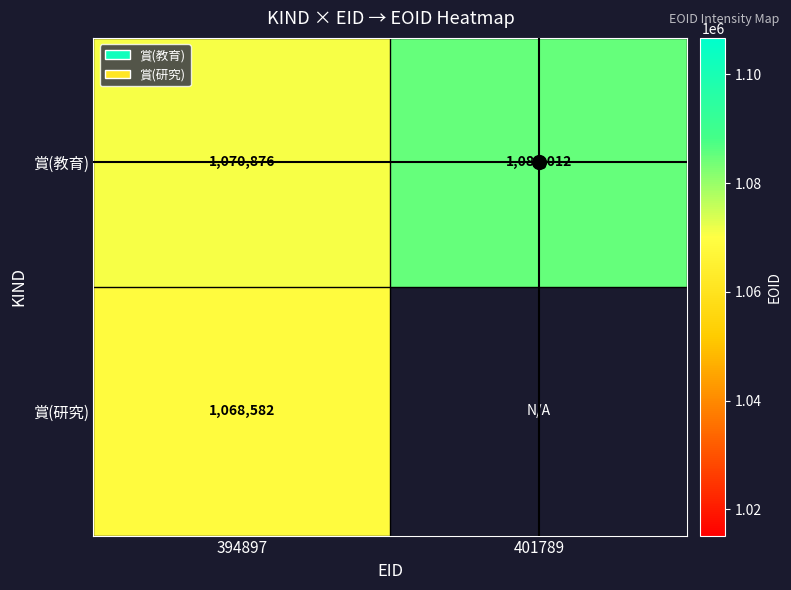

What is the difference between the maximum and minimum values in the 賞(教育) series?

14136